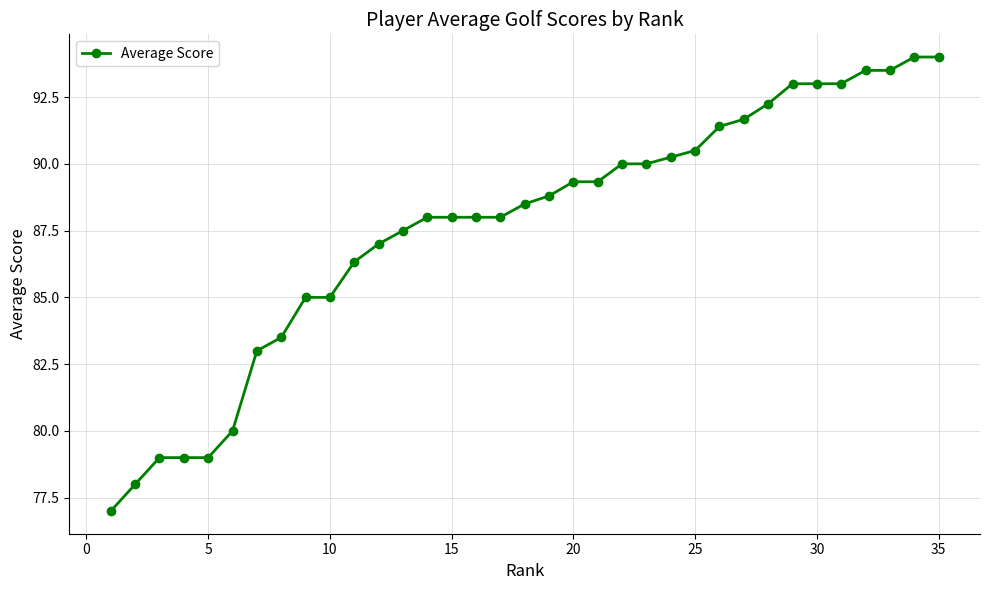

What is the value of the 23rd point from the left?

90.0